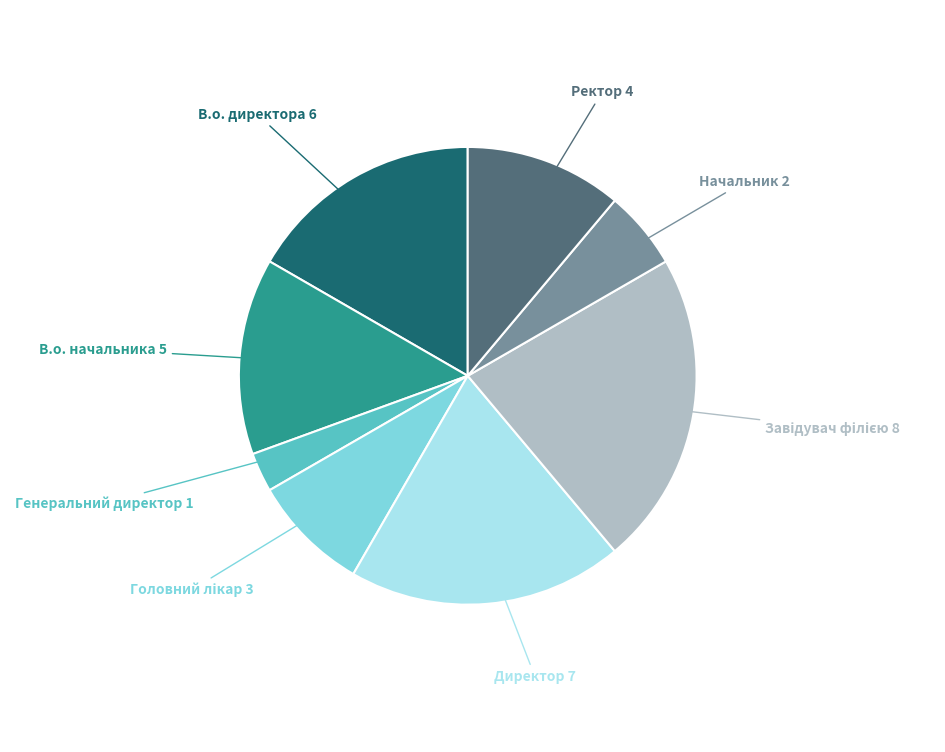

Is there a majority slice in this chart?

No